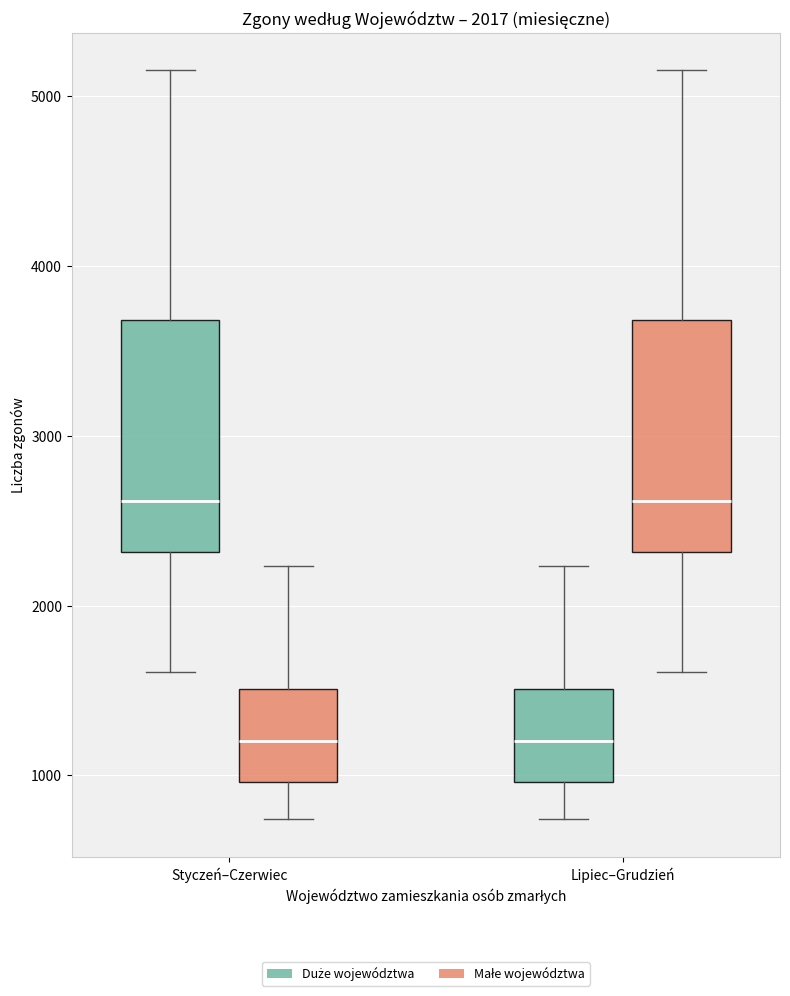

Where does the upper whisker of the box for Styczeń–Czerwiec (Małe województwa) end on the y-axis? The values are not printed on the chart, so give them approximately, as read against the axis.

2200